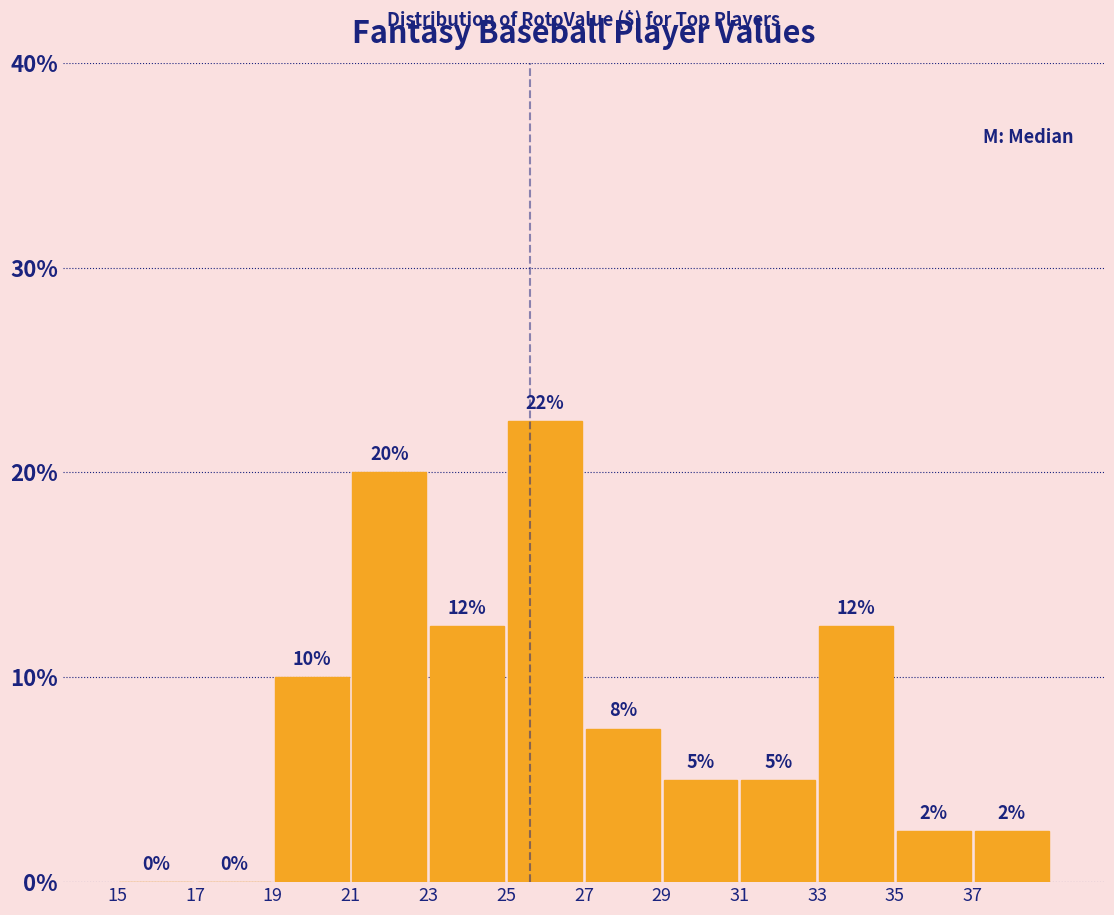

Which range on the x-axis has the tallest bar?

25 to 27